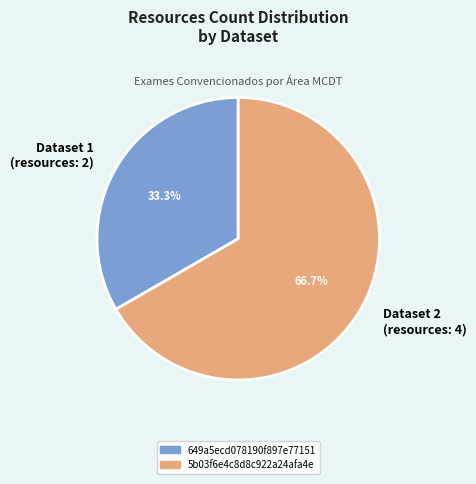

What is the smallest slice in the pie chart?

Dataset 1 (resources: 2)